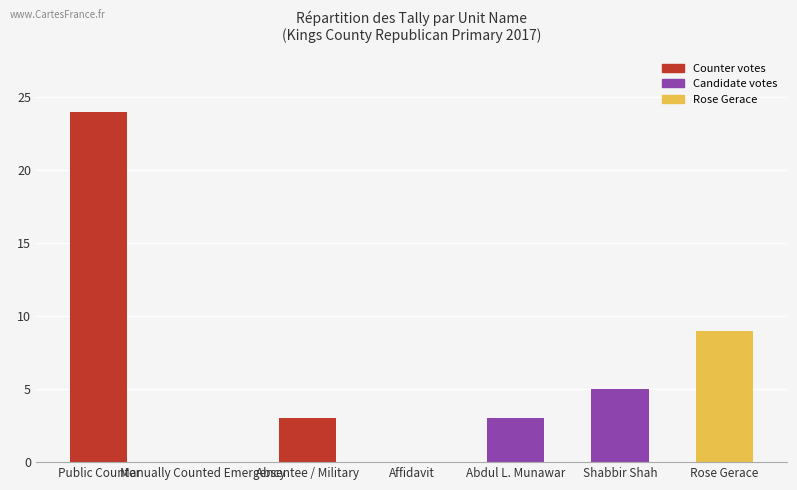

Are the bars horizontal?

No